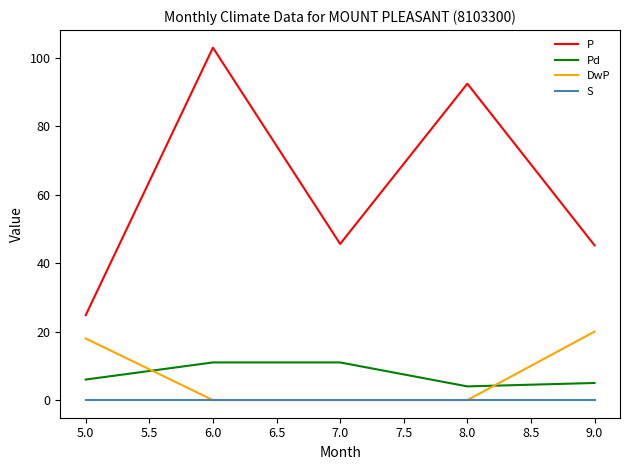

Which series has the widest spread of values?

P